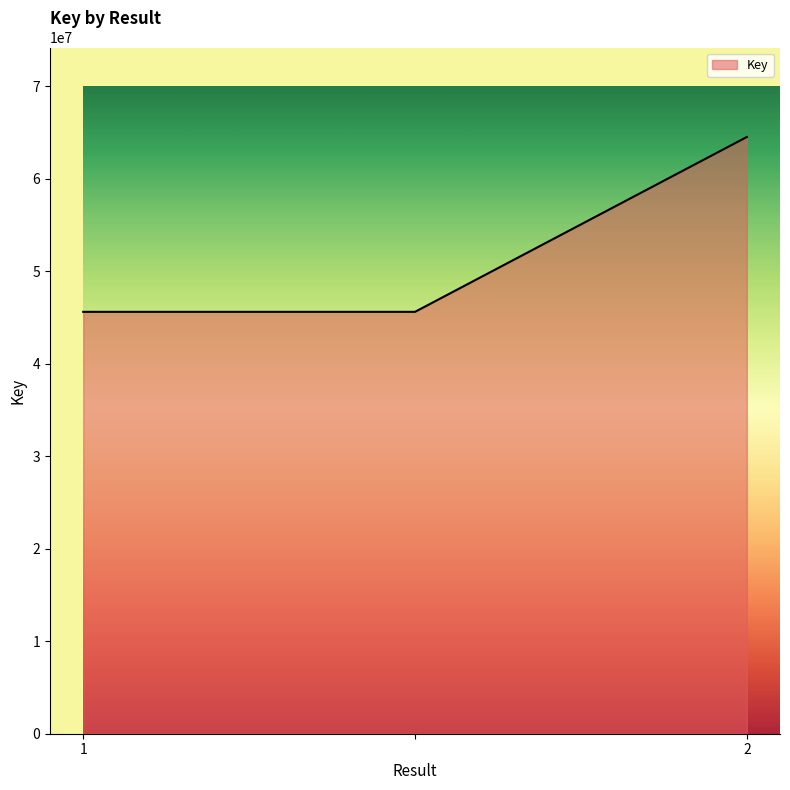

What is the difference between the maximum and minimum values?

18901770